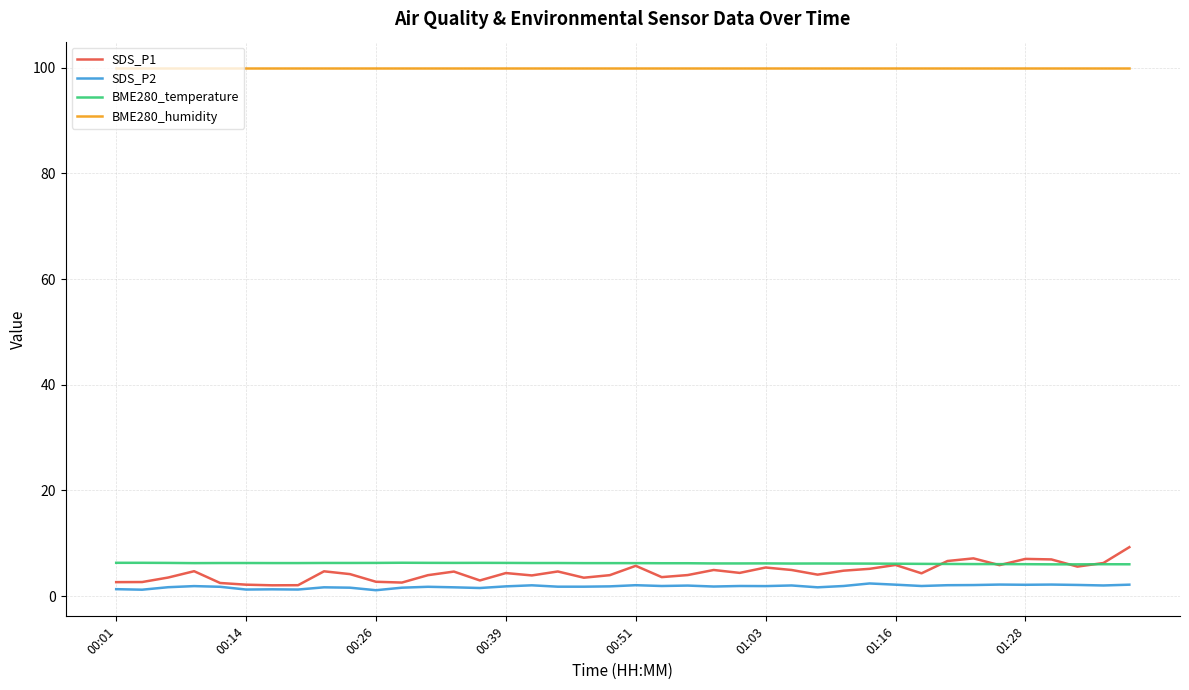

True or false: BME280_humidity and SDS_P2 cross at least once.

False